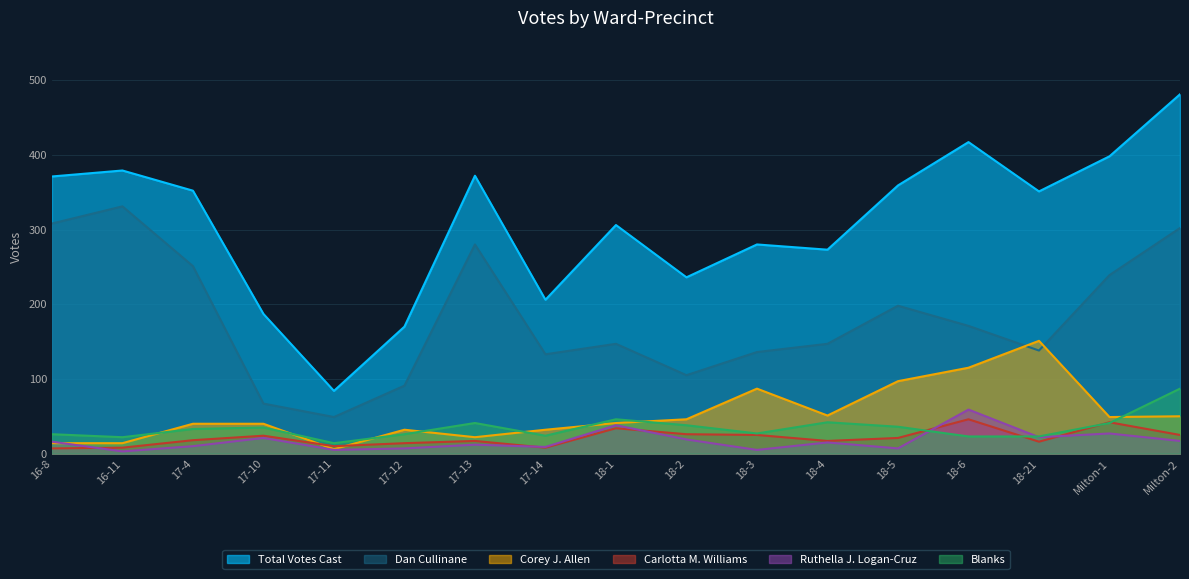

What is the highest value of the Corey J. Allen series?

151